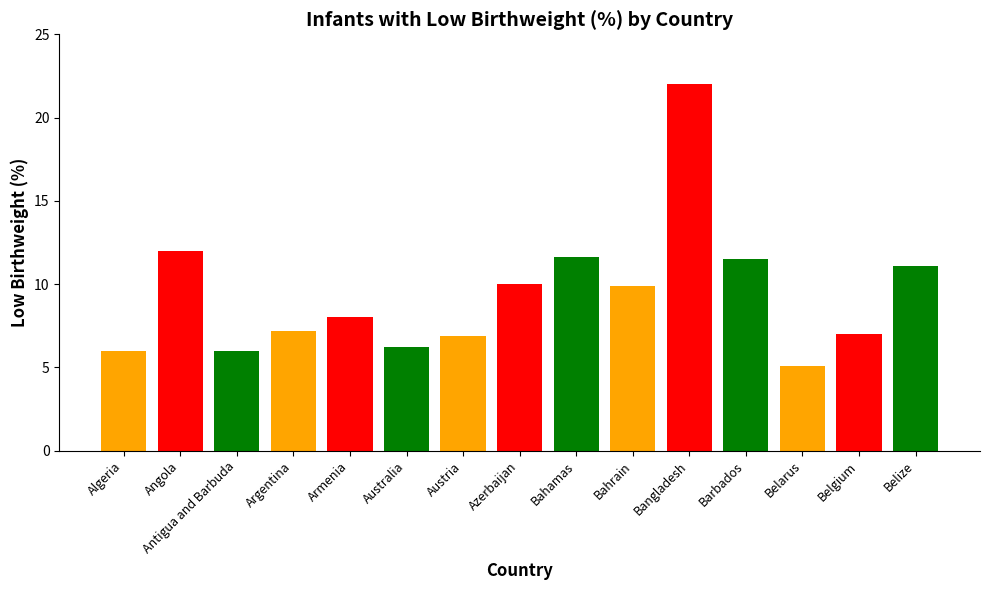

What is the label of the 11th bar from the right?

Armenia